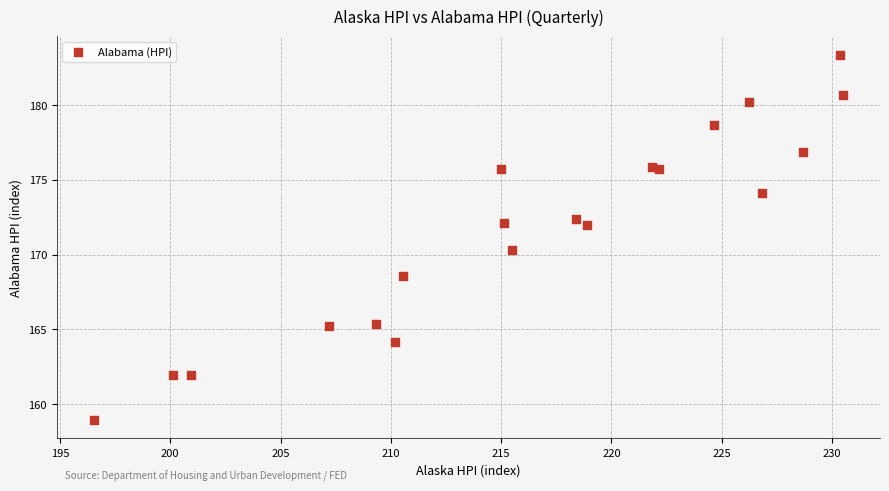

What Y value in the scatter plot is closest to 171?

170.3